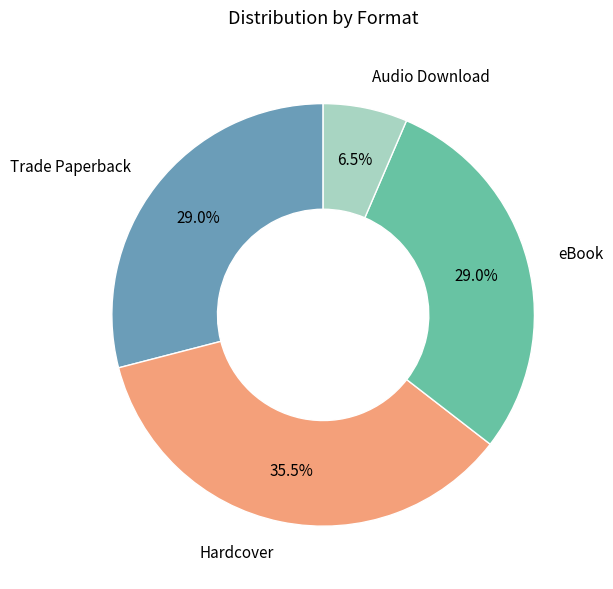

Does any single category account for the majority?

No